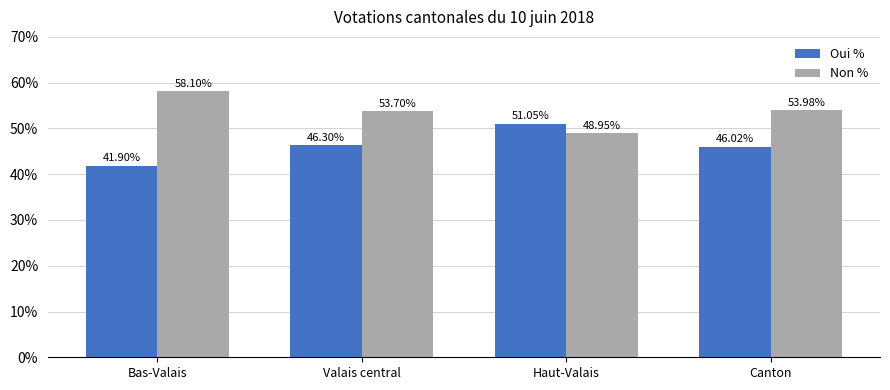

Is it true that Non % equals 54.0 at Canton?

True